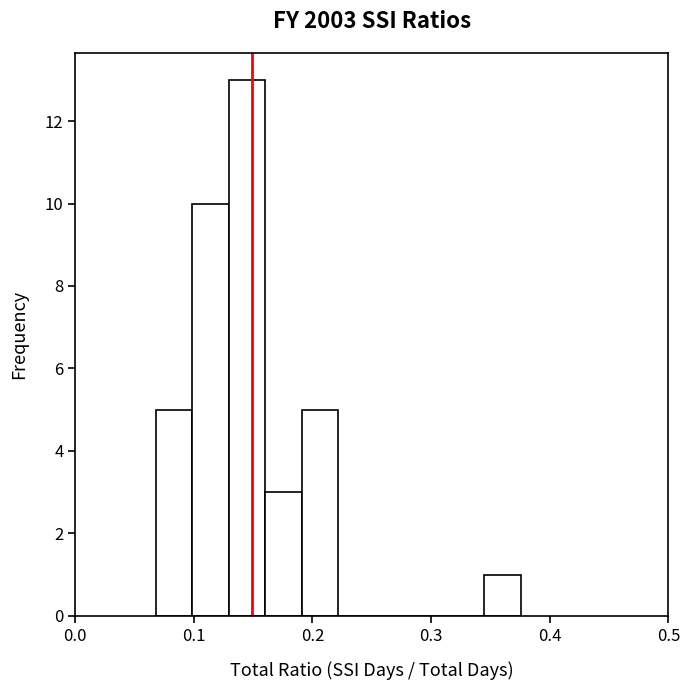

Read against the x-axis, roughly where is the centre of the tallest bar?

0.14